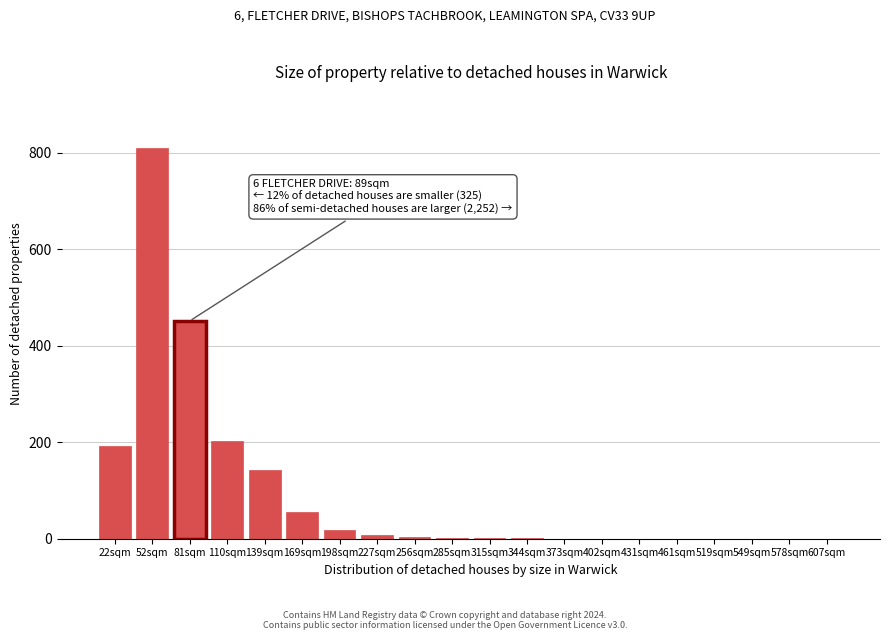

Is it true that the value at 169sqm is 55?

True